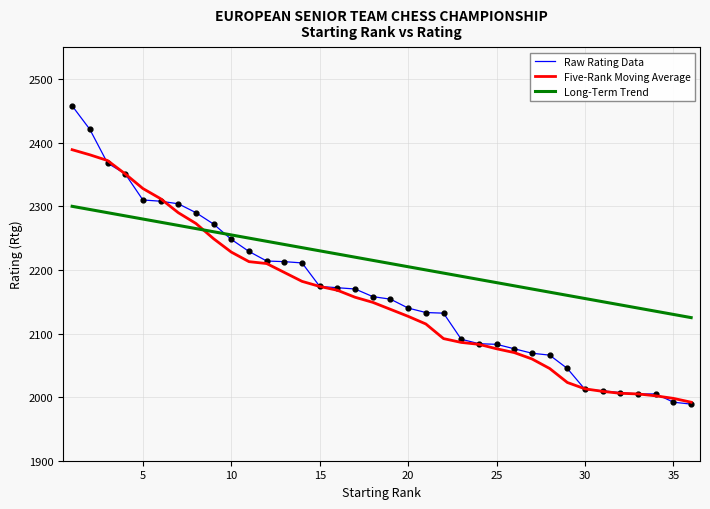

Which series has the widest spread of values?

Raw Rating Data